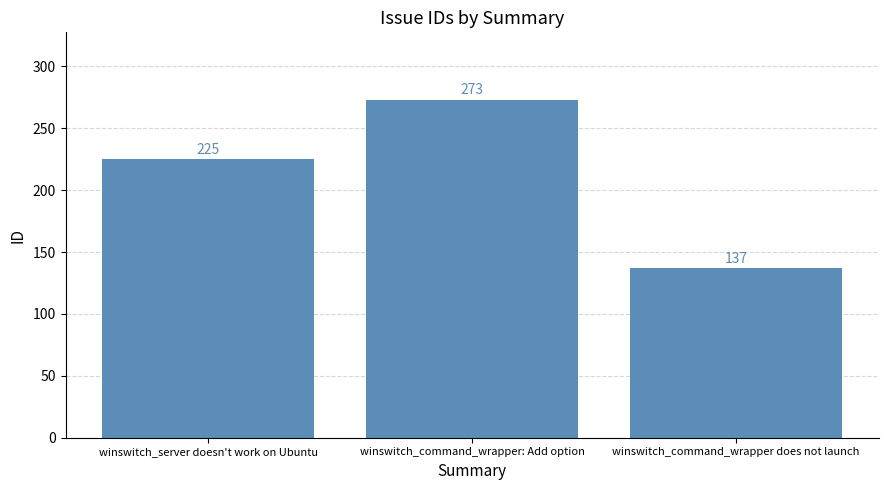

What is the difference between the values at winswitch_server doesn't work on Ubuntu and winswitch_command_wrapper: Add option?

48